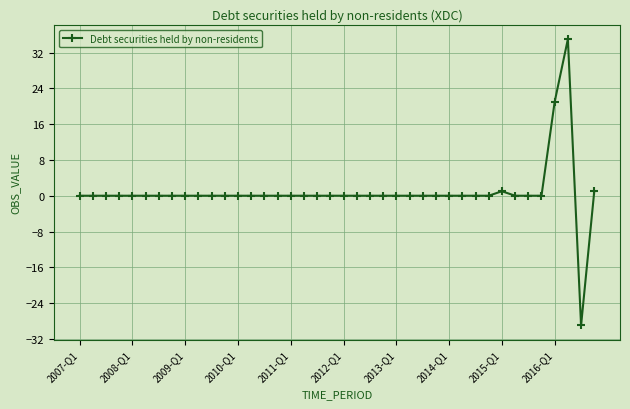

True or false: the data has more than 0 interior local peaks.

True